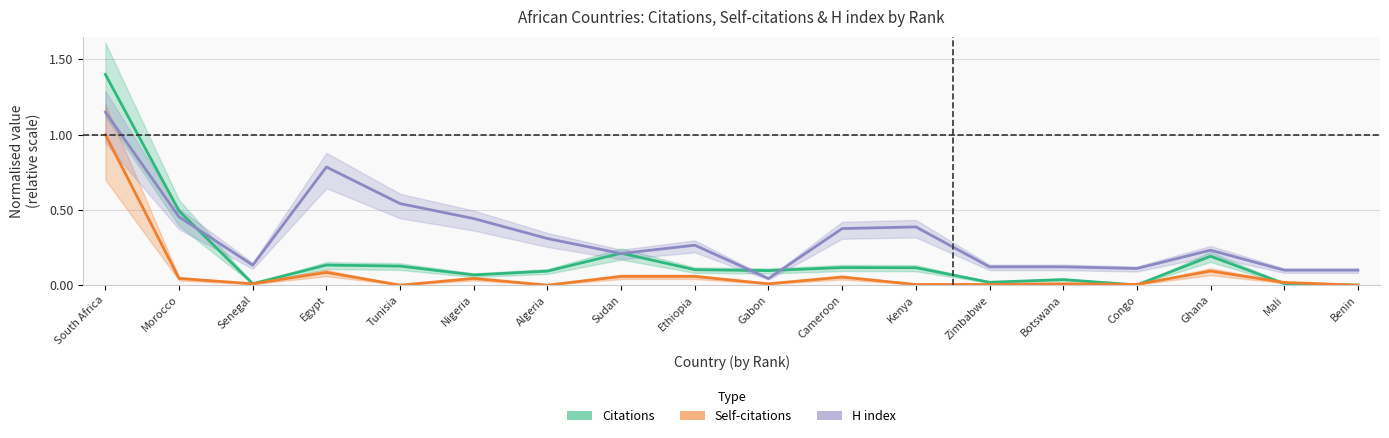

Reading right to left, extract all data points from this chart.

Citations: Benin=0.0	Mali=0.0	Ghana=0.2	Congo=0.0	Botswana=0.0	Zimbabwe=0.0	Kenya=0.1	Cameroon=0.1	Gabon=0.1	Ethiopia=0.1	Sudan=0.2	Algeria=0.1	Nigeria=0.1	Tunisia=0.1	Egypt=0.1	Senegal=0.0	Morocco=0.5	South Africa=1.4
Self-citations: Benin=0.0	Mali=0.0	Ghana=0.1	Congo=0.0	Botswana=0.0	Zimbabwe=0.0	Kenya=0.0	Cameroon=0.1	Gabon=0.0	Ethiopia=0.1	Sudan=0.1	Algeria=0.0	Nigeria=0.0	Tunisia=0.0	Egypt=0.1	Senegal=0.0	Morocco=0.0	South Africa=1.0
H index: Benin=0.1	Mali=0.1	Ghana=0.2	Congo=0.1	Botswana=0.1	Zimbabwe=0.1	Kenya=0.4	Cameroon=0.4	Gabon=0.0	Ethiopia=0.3	Sudan=0.2	Algeria=0.3	Nigeria=0.4	Tunisia=0.5	Egypt=0.8	Senegal=0.1	Morocco=0.5	South Africa=1.1